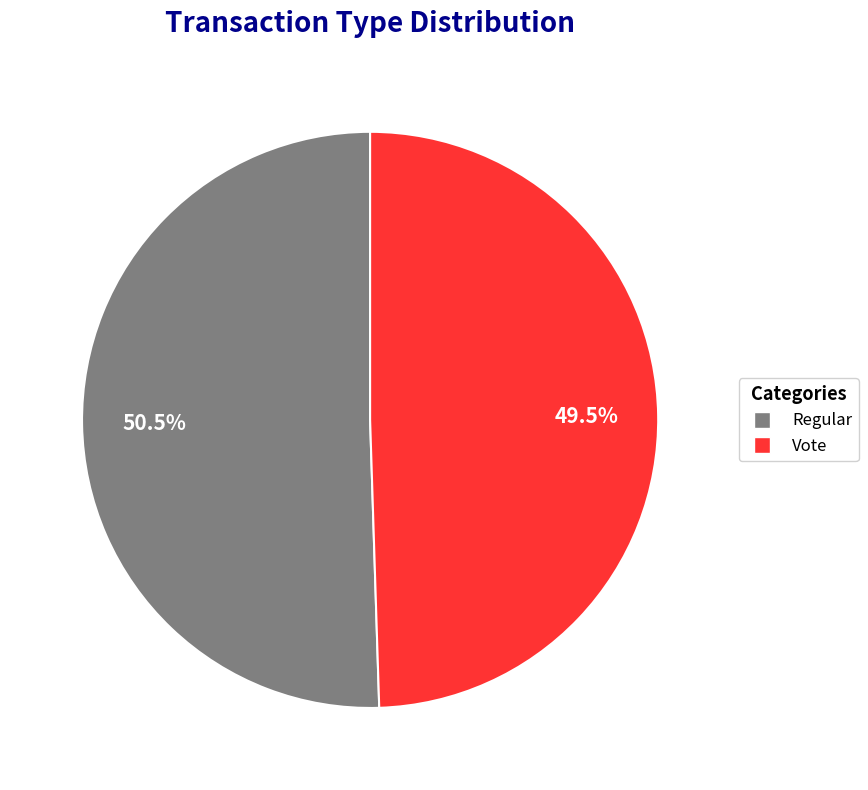

Which slice represents more than half of the pie?

Regular